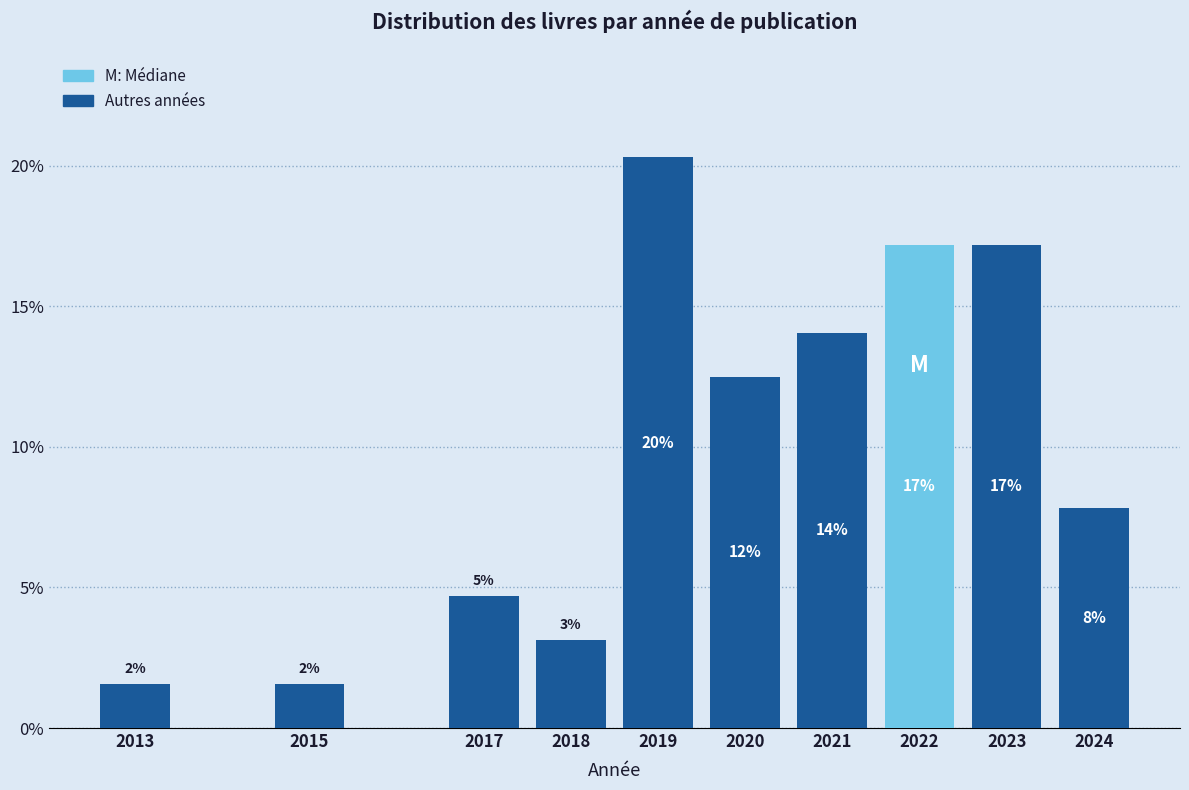

How many bars are there in total?

10